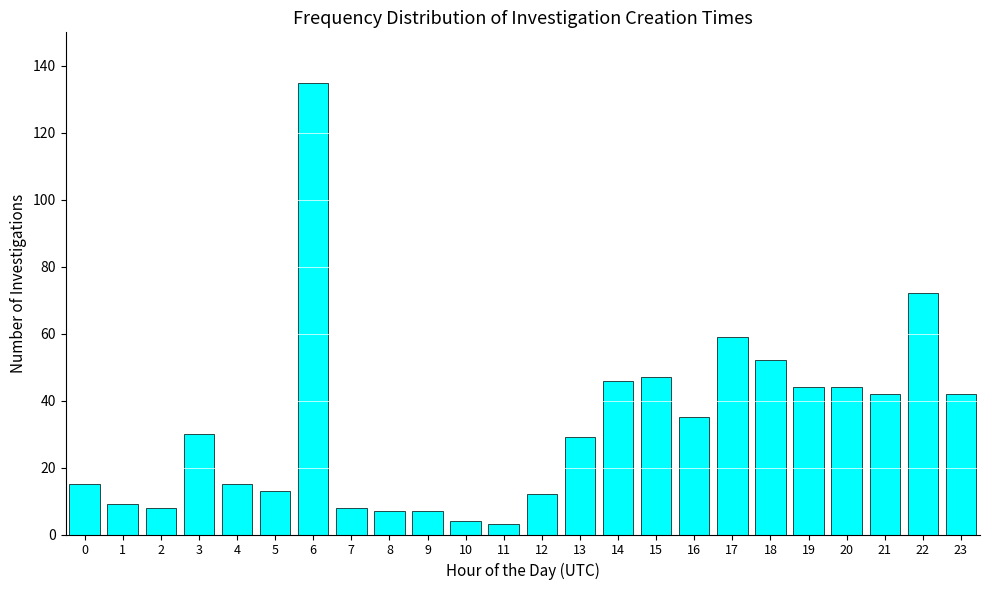

Reading right to left, extract all data points from this chart.

23=42	22=72	21=42	20=44	19=44	18=52	17=59	16=35	15=47	14=46	13=29	12=12	11=3	10=4	9=7	8=7	7=8	6=135	5=13	4=15	3=30	2=8	1=9	0=15